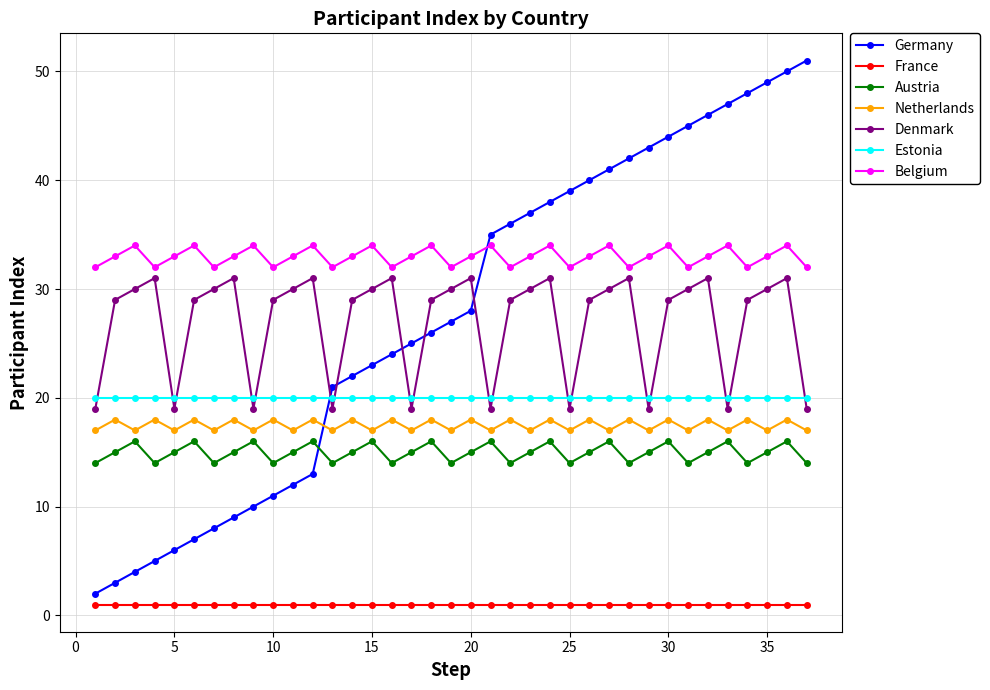

What is the maximum value shown in the chart?

51